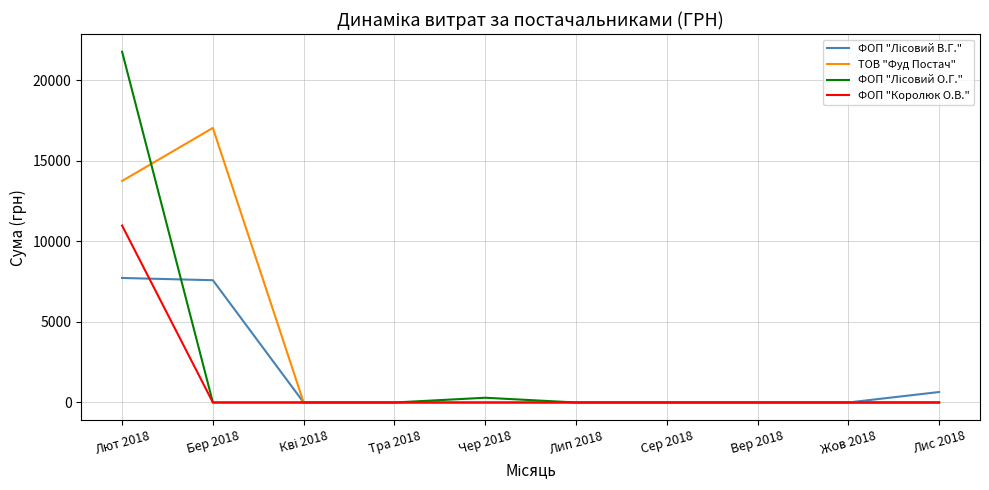

What is the greatest value displayed?

21760.2